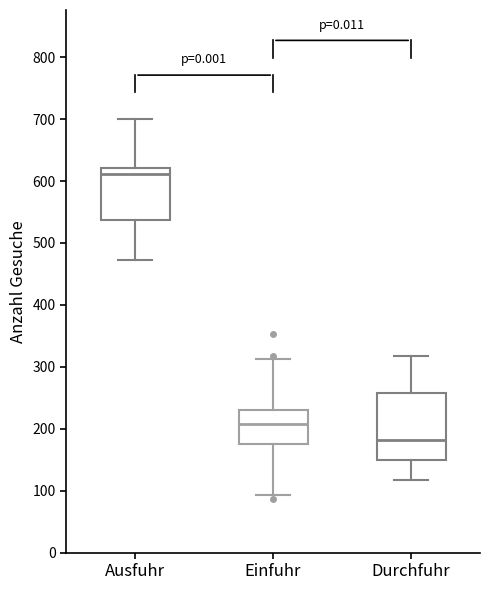

Reading left to right, transcribe this box plot: for each box, give where its median line is, the range the box spans, and where its two whiskers end, as read against the y-axis. The values are not printed on the chart, so give them approximately, as read against the axis.

Ausfuhr: median 610, box 540 to 620, whiskers 470 to 700
Einfuhr: median 210, box 180 to 230, whiskers 90 to 310
Durchfuhr: median 180, box 150 to 260, whiskers 120 to 320